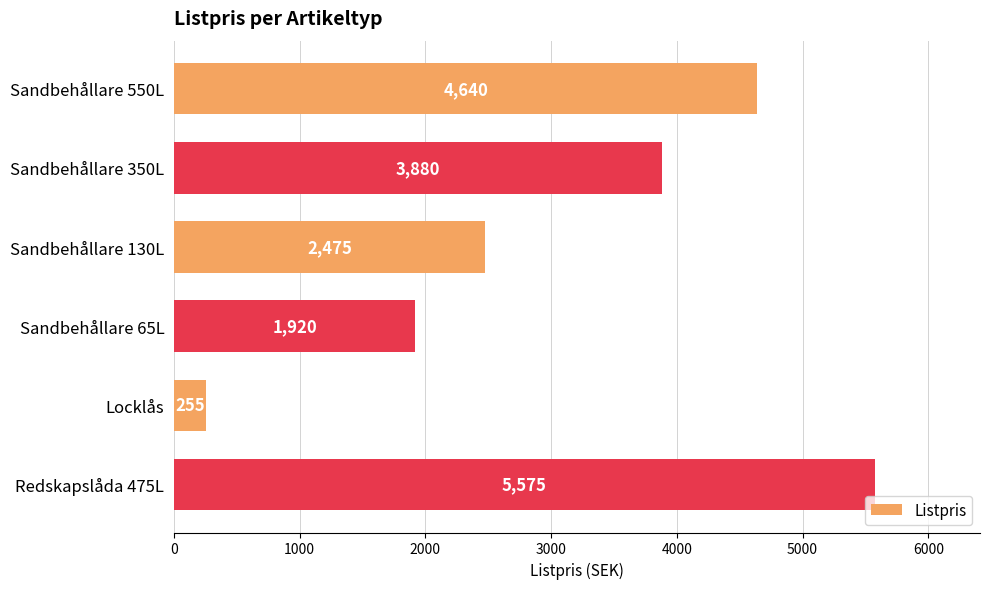

At which category does the chart reach its minimum across all series?

Locklås